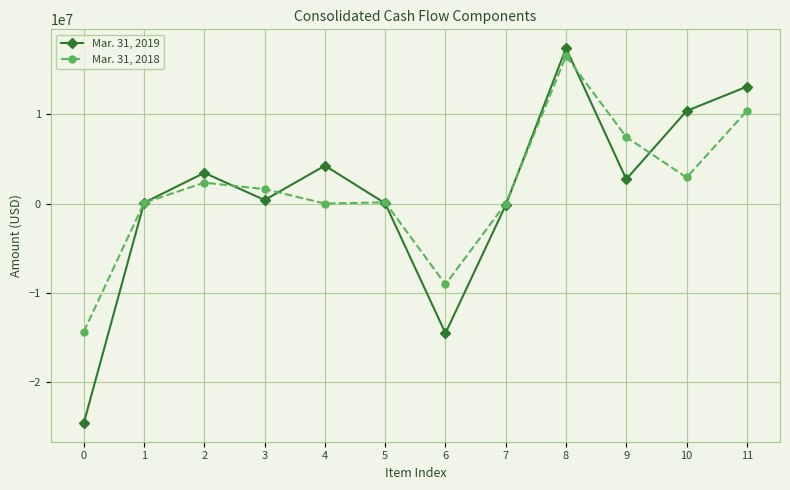

True or false: Mar. 31, 2019 has a value of -23816682 at 6.

False